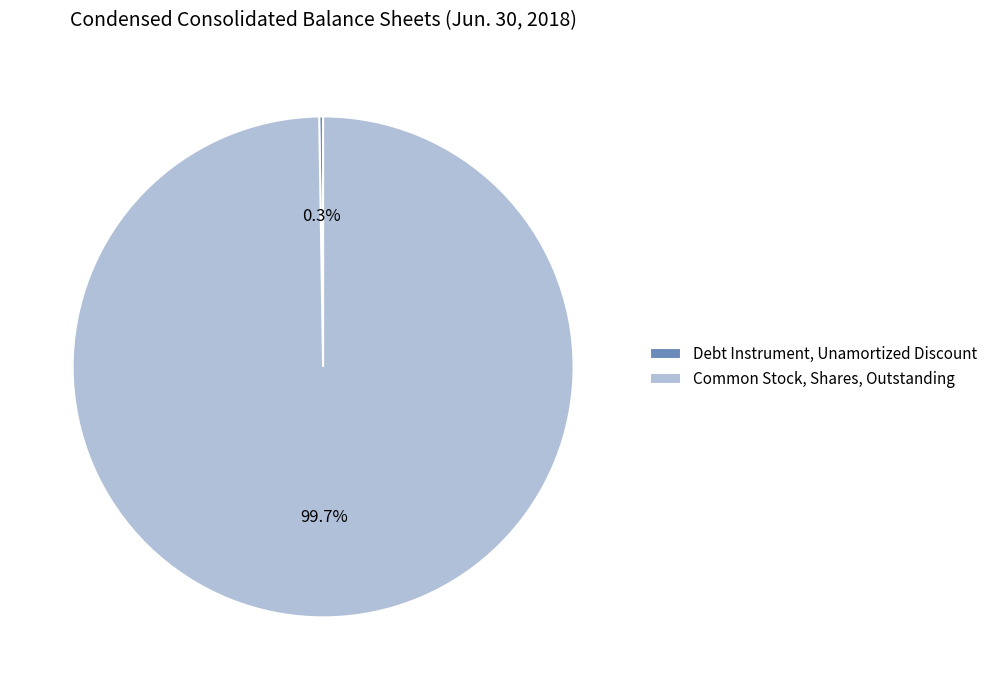

Is there a majority slice in this chart?

Yes